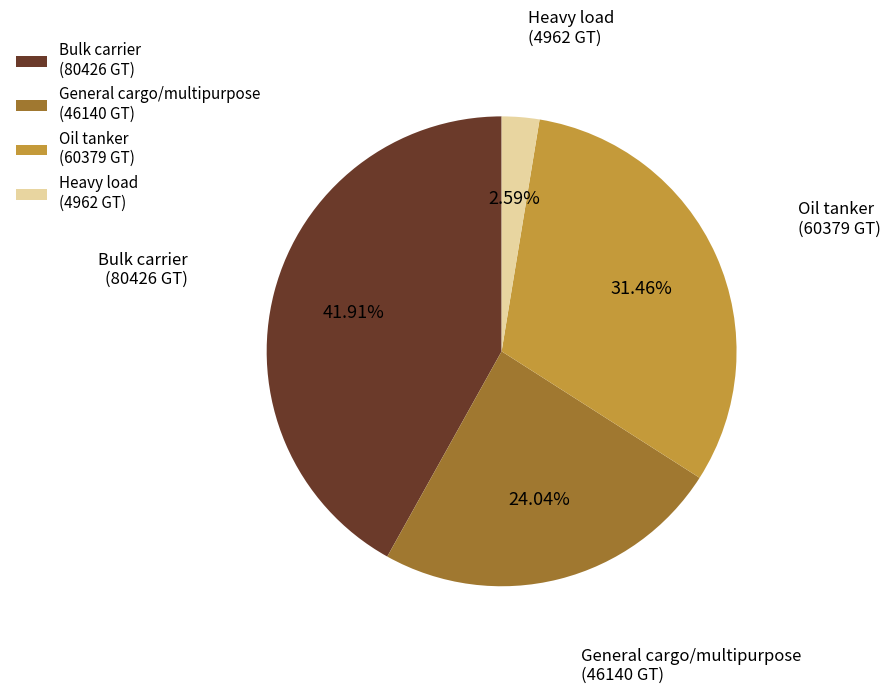

To the nearest percent, what is the average slice percentage?

25%